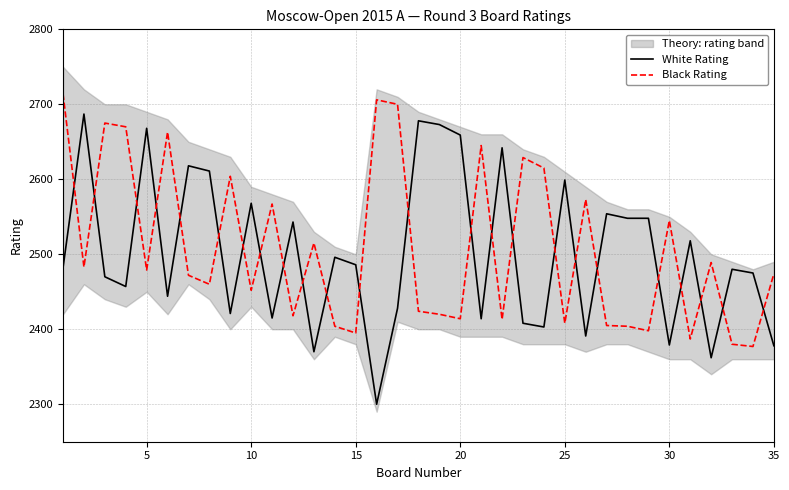

True or false: Black Rating has a value of 3690 at 20.

False